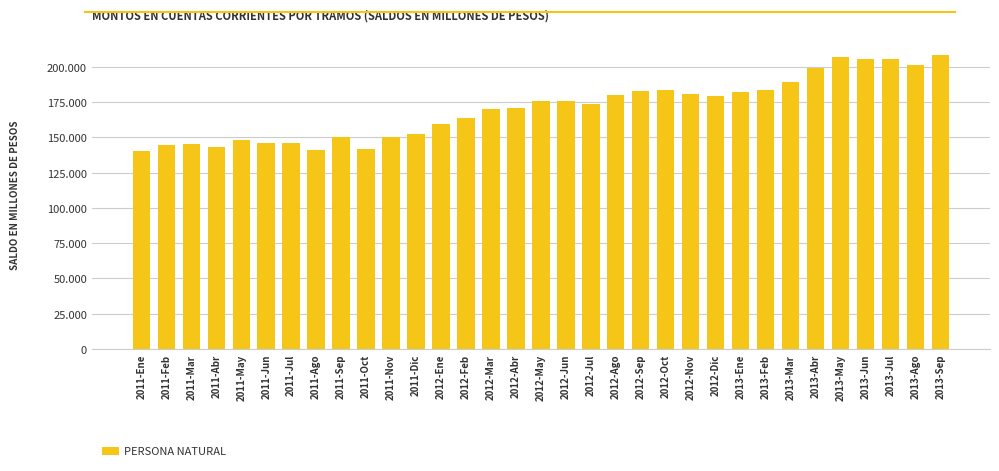

Reading left to right, list all the values displayed in this chart.

140643.3	144500.5	144944.2	142902.2	147769.4	146127.3	146143.2	140680.9	149874.8	141497.6	149950.6	152311.8	159261.5	163895.6	170191.5	170700.7	175443.4	175972.2	173731.0	180130.1	182532.4	183776.5	180779.1	179476.9	182047.6	183543.0	188844.5	199193.7	206566.4	205287.5	205663.0	201460.7	208553.3